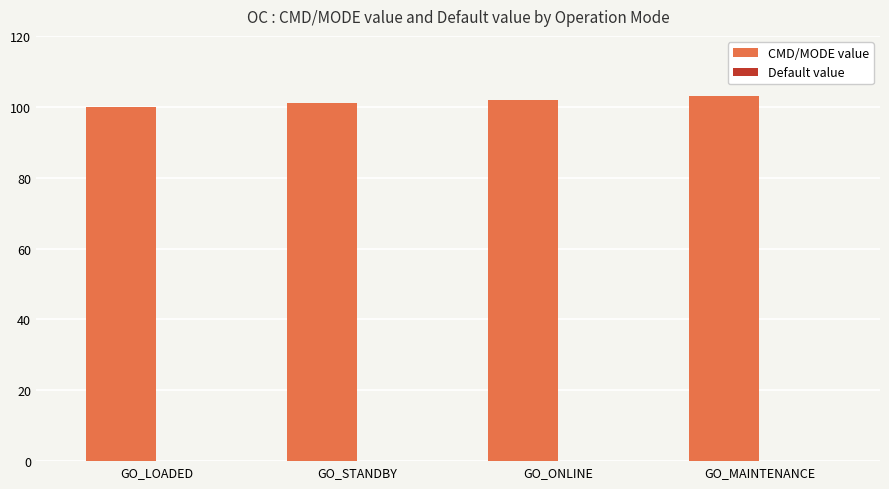

What is the label of the 1st bar from the left?

GO_LOADED